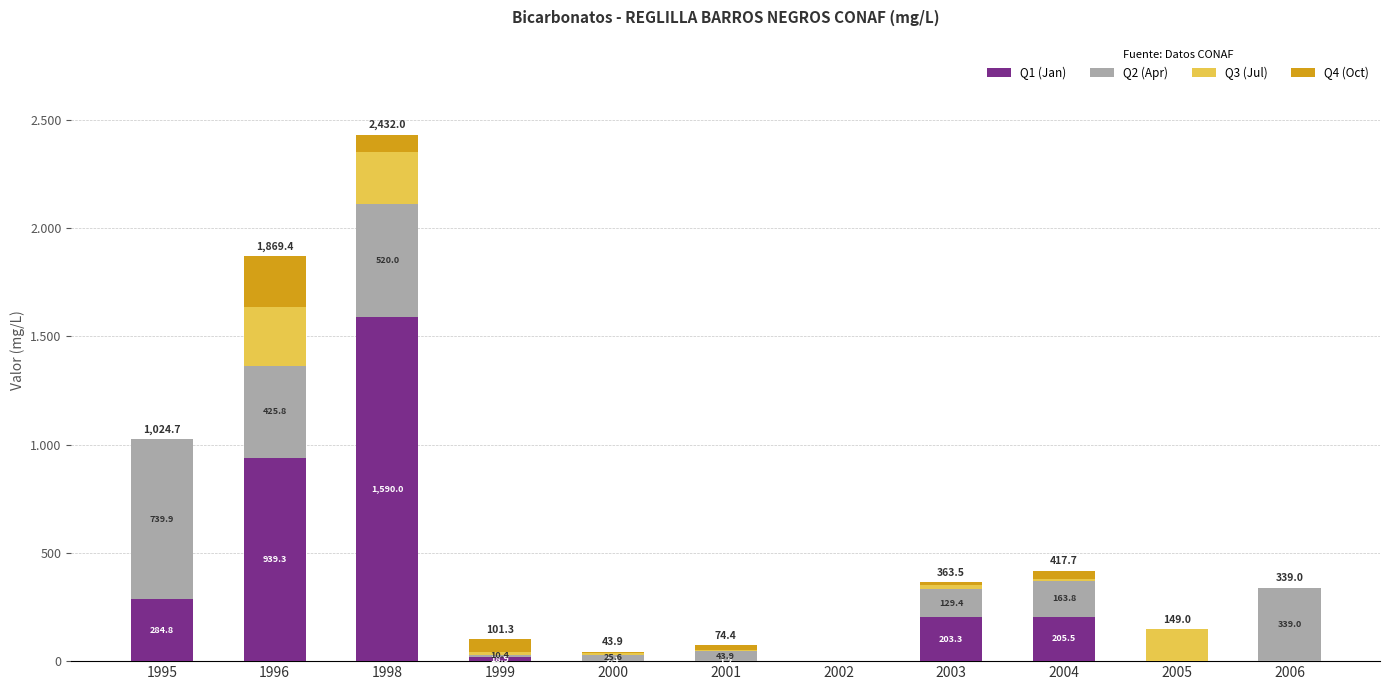

Are the bars horizontal?

No